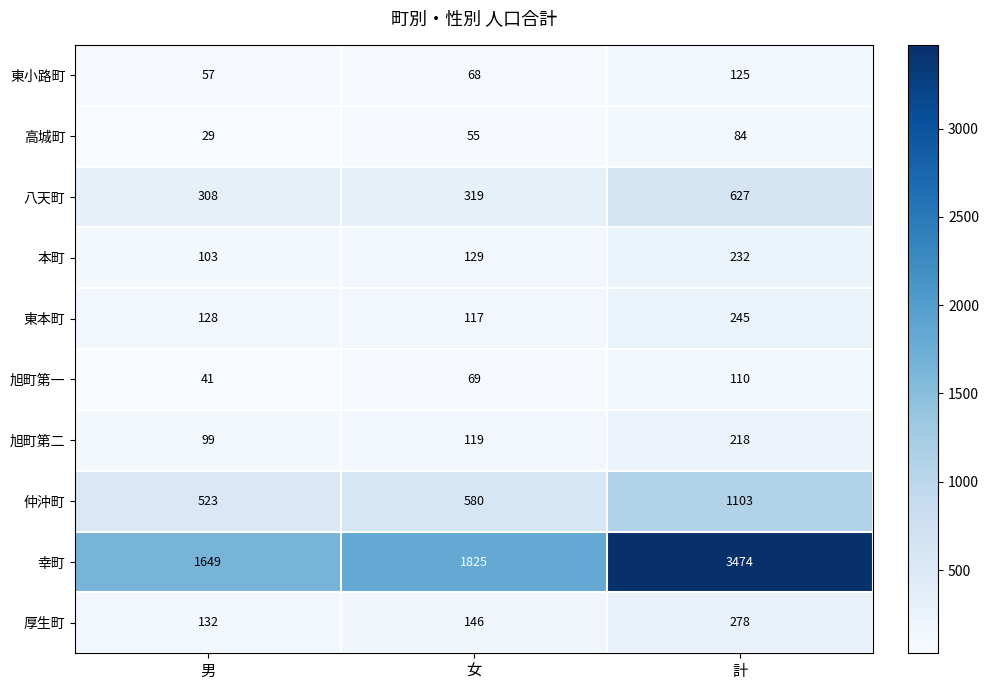

What is the maximum value shown in the chart?

3474